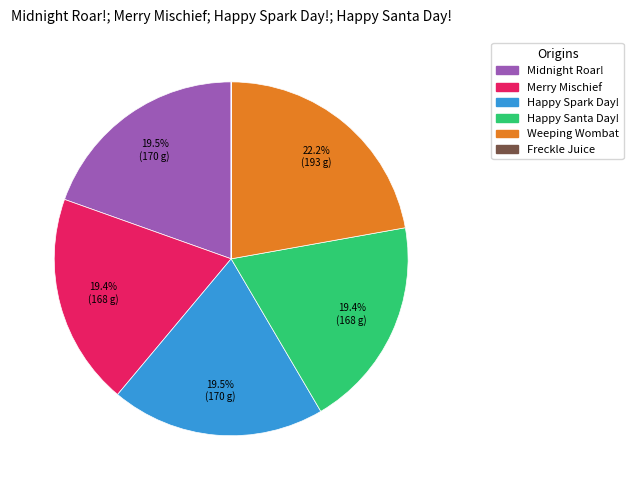

Is there any slice that represents more than half of the pie?

No